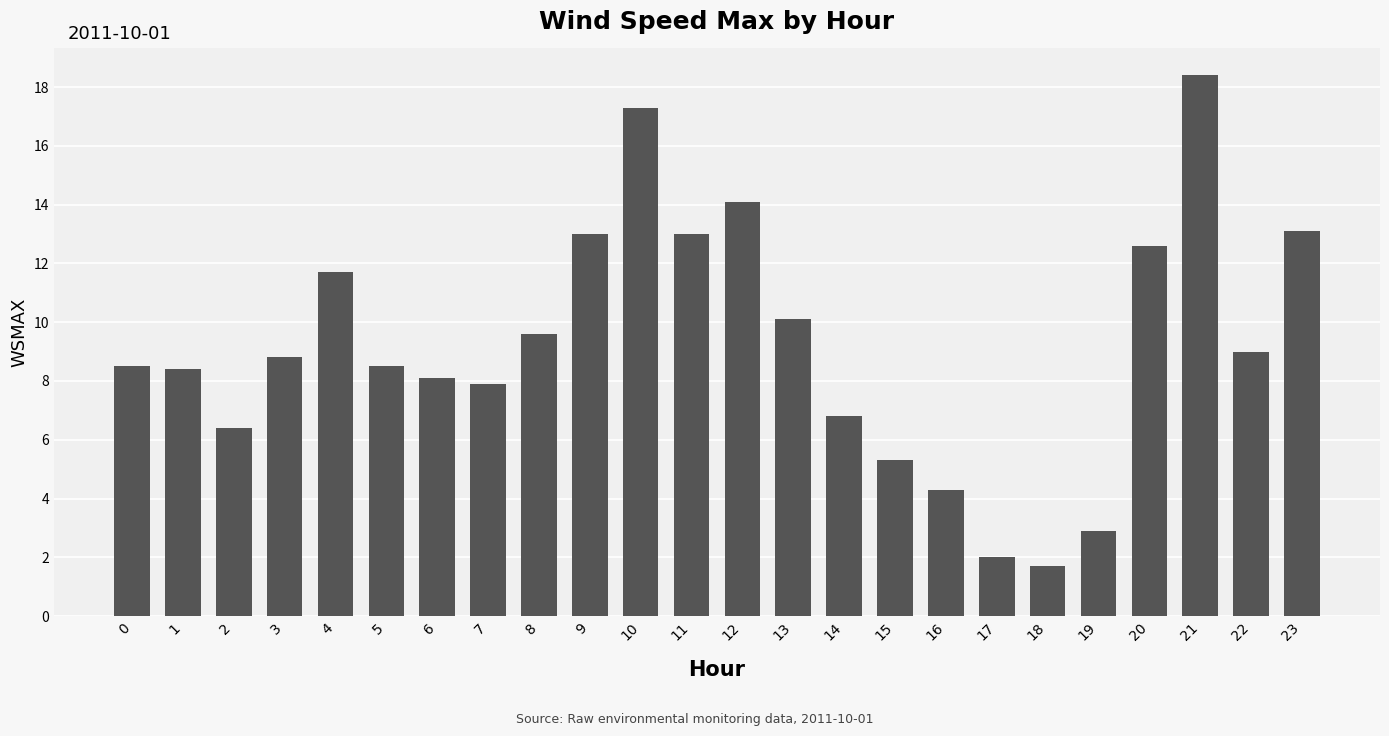

Reading left to right, transcribe all the data shown in this chart.

8.5	8.4	6.4	8.8	11.7	8.5	8.1	7.9	9.6	13.0	17.3	13.0	14.1	10.1	6.8	5.3	4.3	2.0	1.7	2.9	12.6	18.4	9.0	13.1